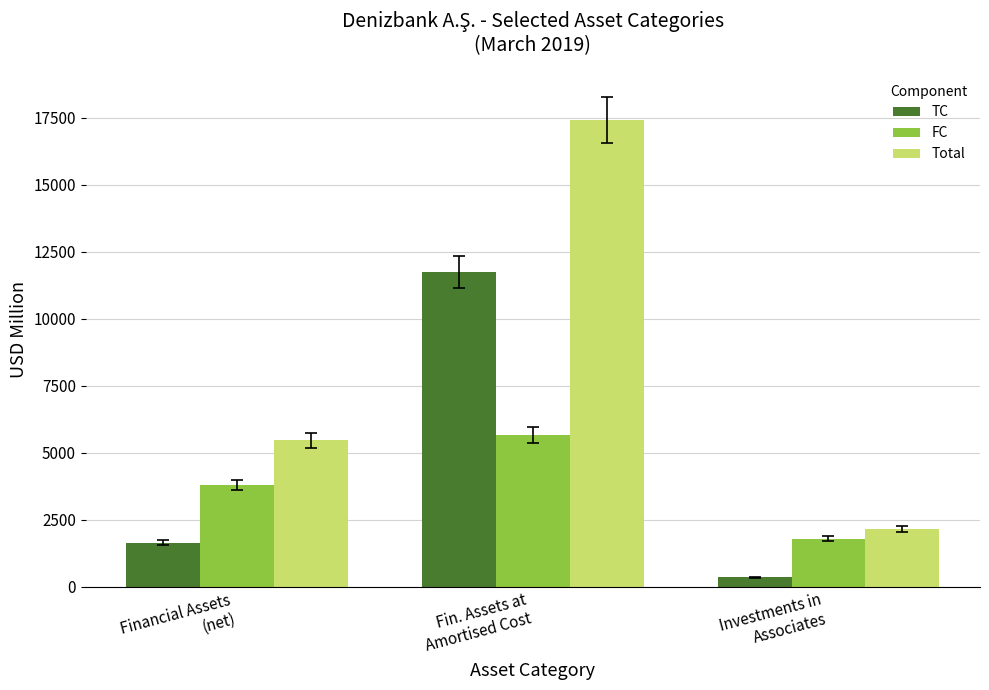

How many values in the TC series are below 1655?

1